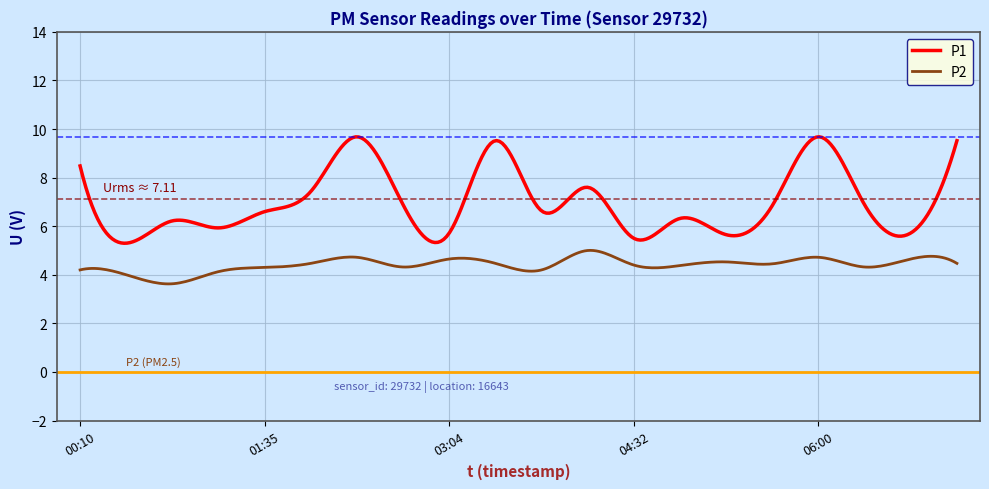

Is this an area chart (filled region under the line)?

No